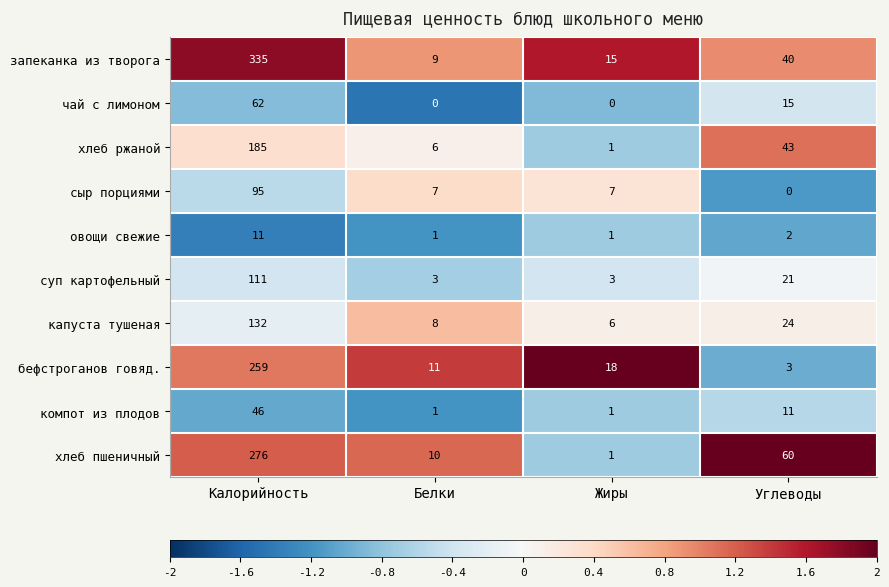

What is the total value across all series at Углеводы?

219